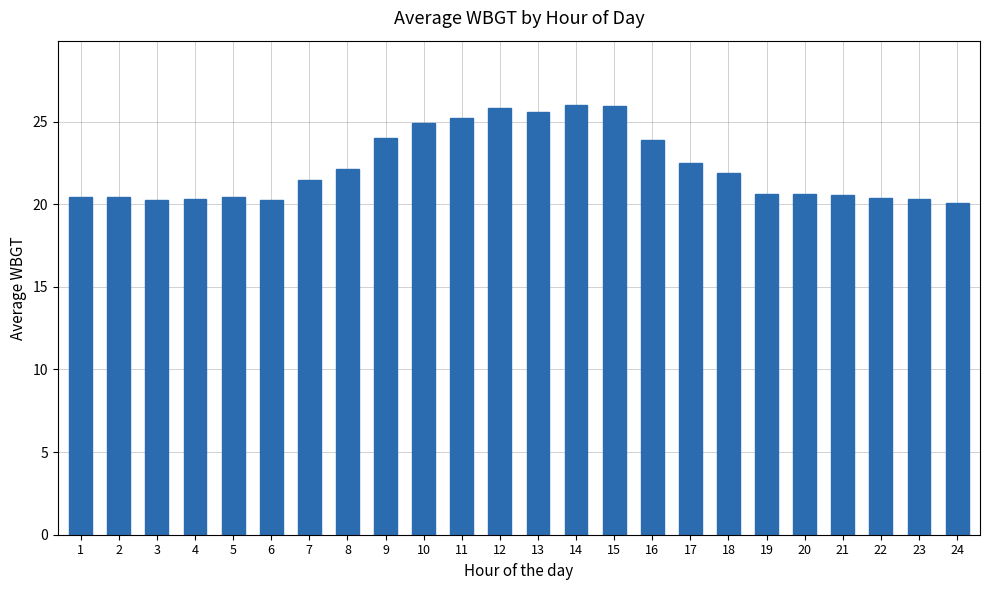

What is the change in value from 16 to 18?

-2.0